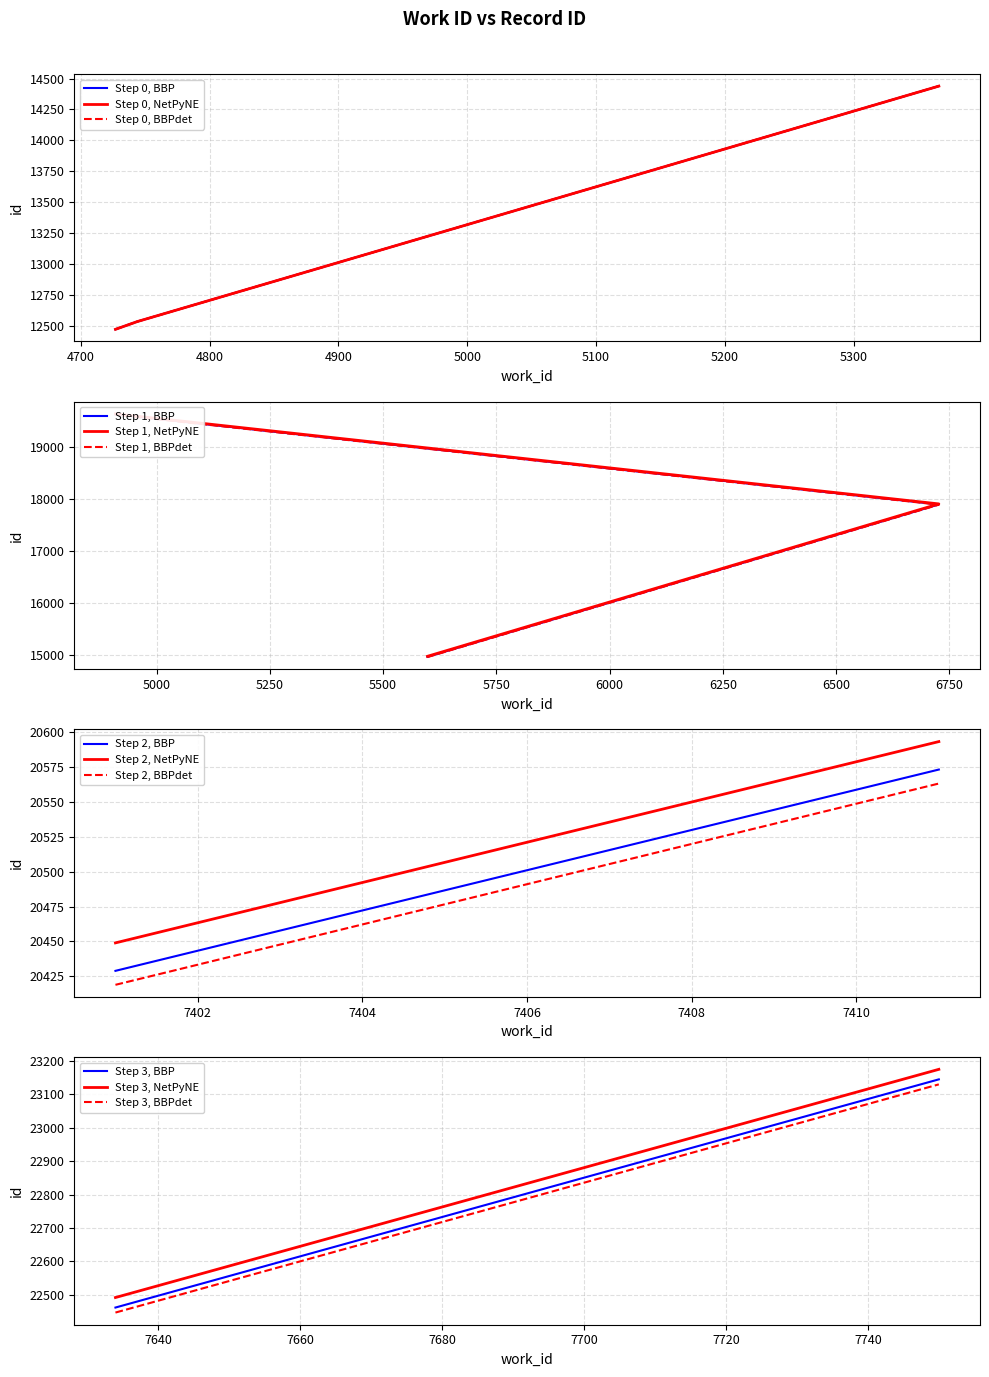

What is the difference between the maximum and second lowest values in the work_id series?

3006